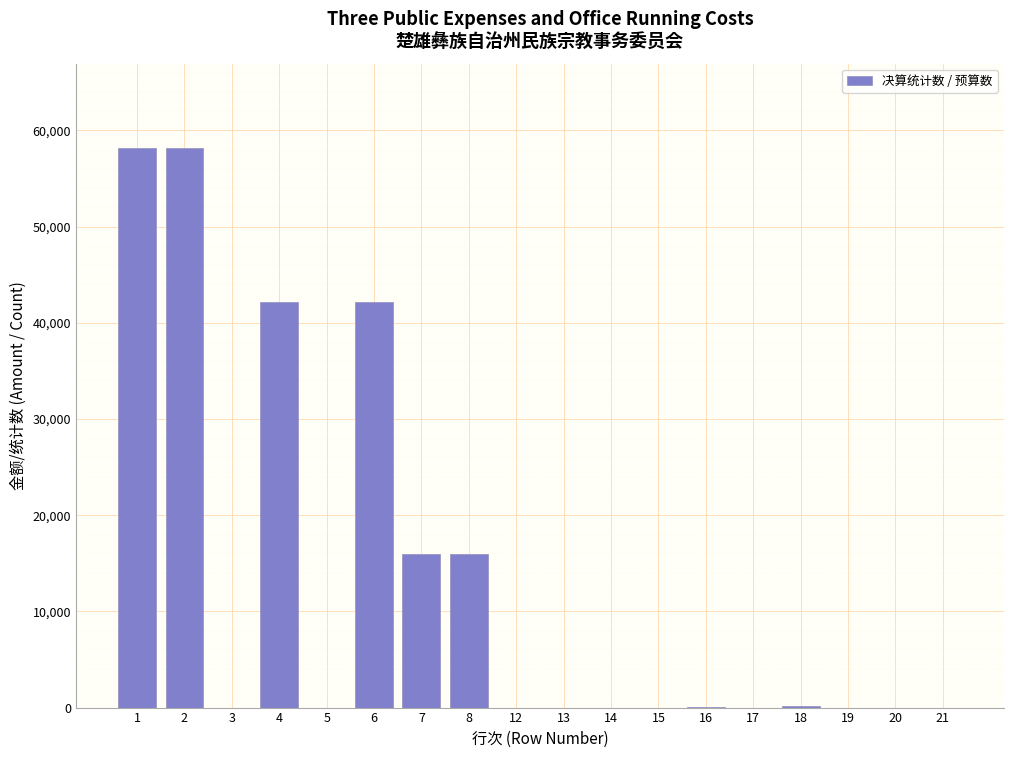

The value at 5 is -24062. True or false?

False